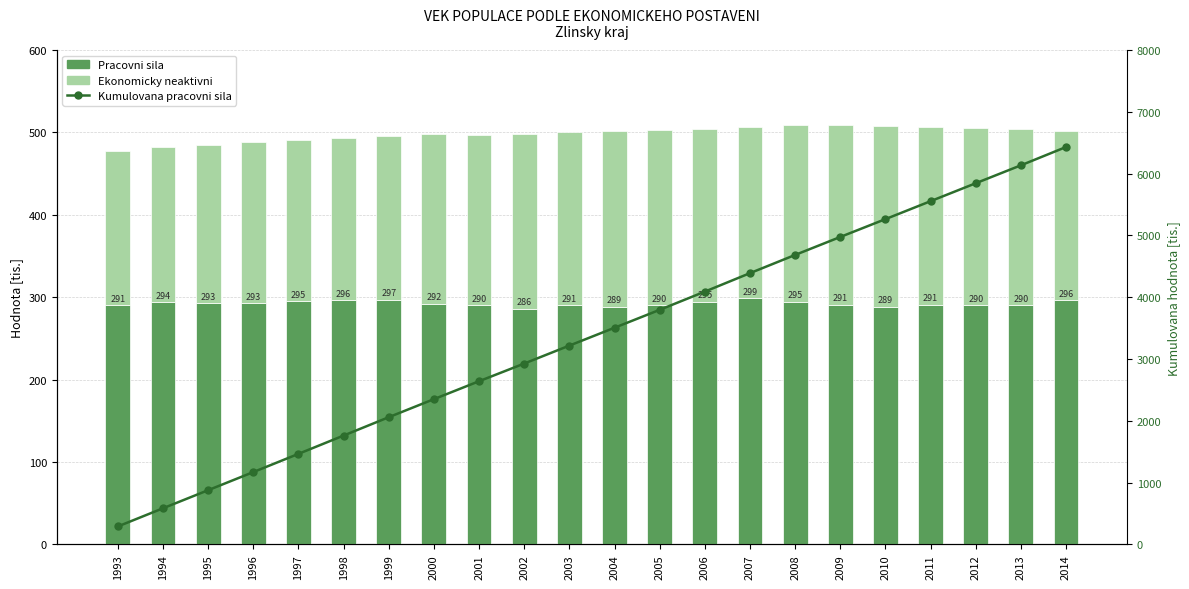

At 2011, list the series in order from smallest to largest.

Ekonomicky neaktivni, Pracovni sila, Kumulovana pracovni sila